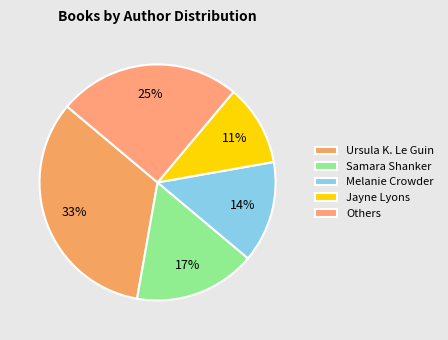

Count the number of slices in the pie.

5